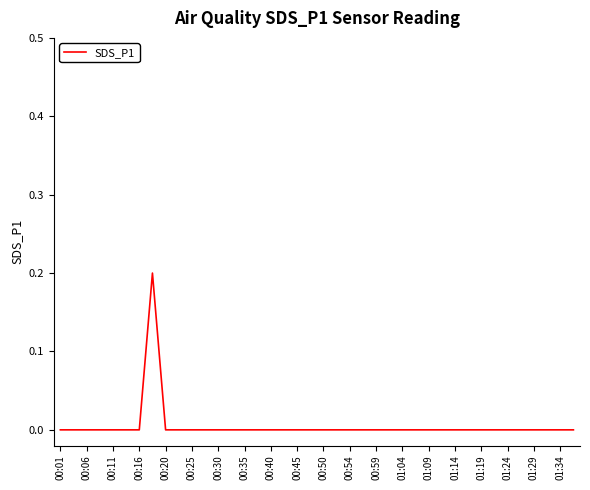

How many lines are shown in the chart?

1